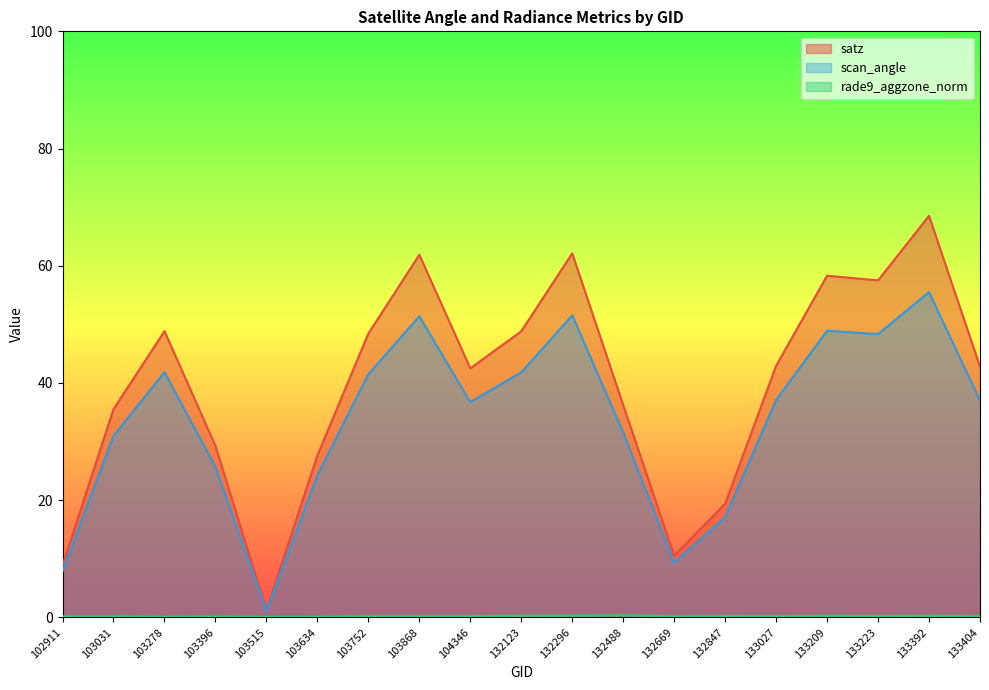

What is the sum of all scan_angle values?

639.3